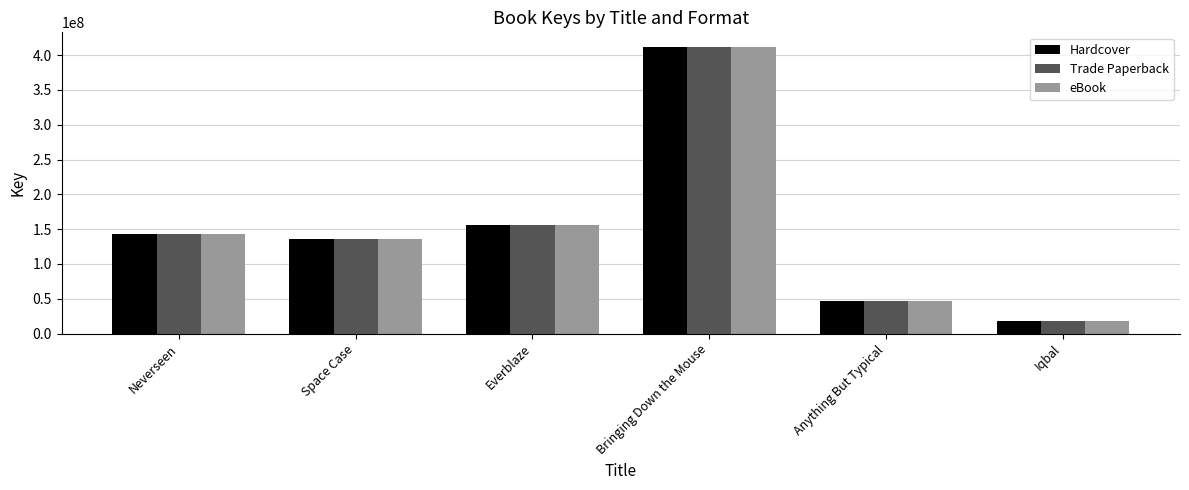

What is the difference between the second highest and minimum values in the Trade Paperback series?

136720534